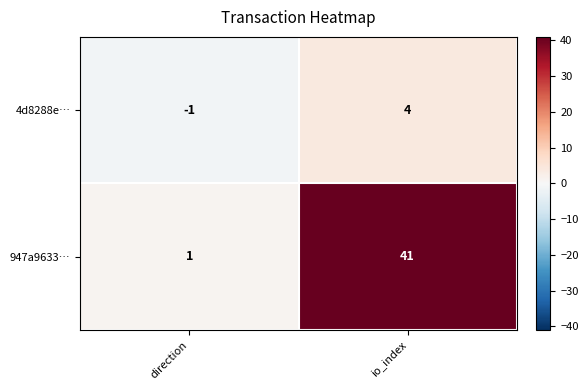

Reading right to left, transcribe all the data shown in this chart.

4d8288e…: io_index=4	direction=-1
947a9633…: io_index=41	direction=1